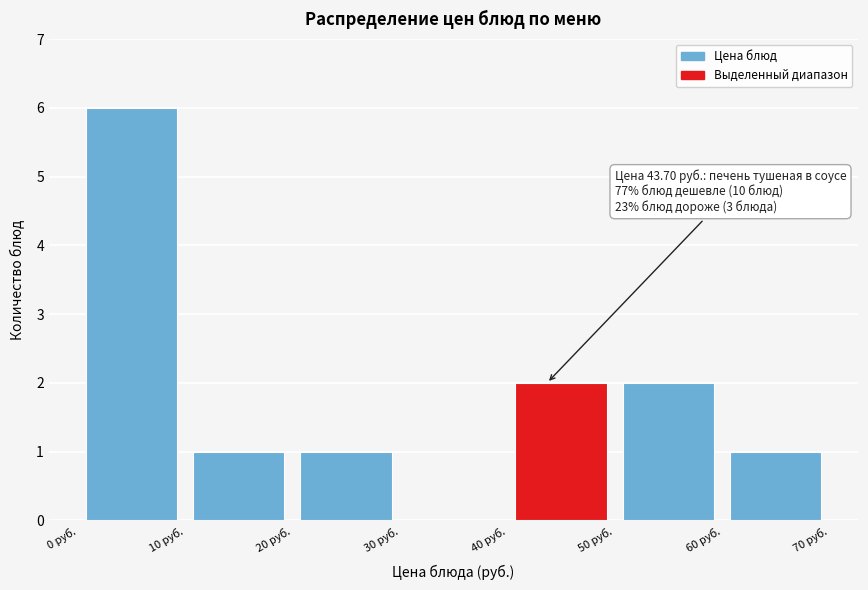

Over which range of the x-axis is the bar tallest?

0 to 10